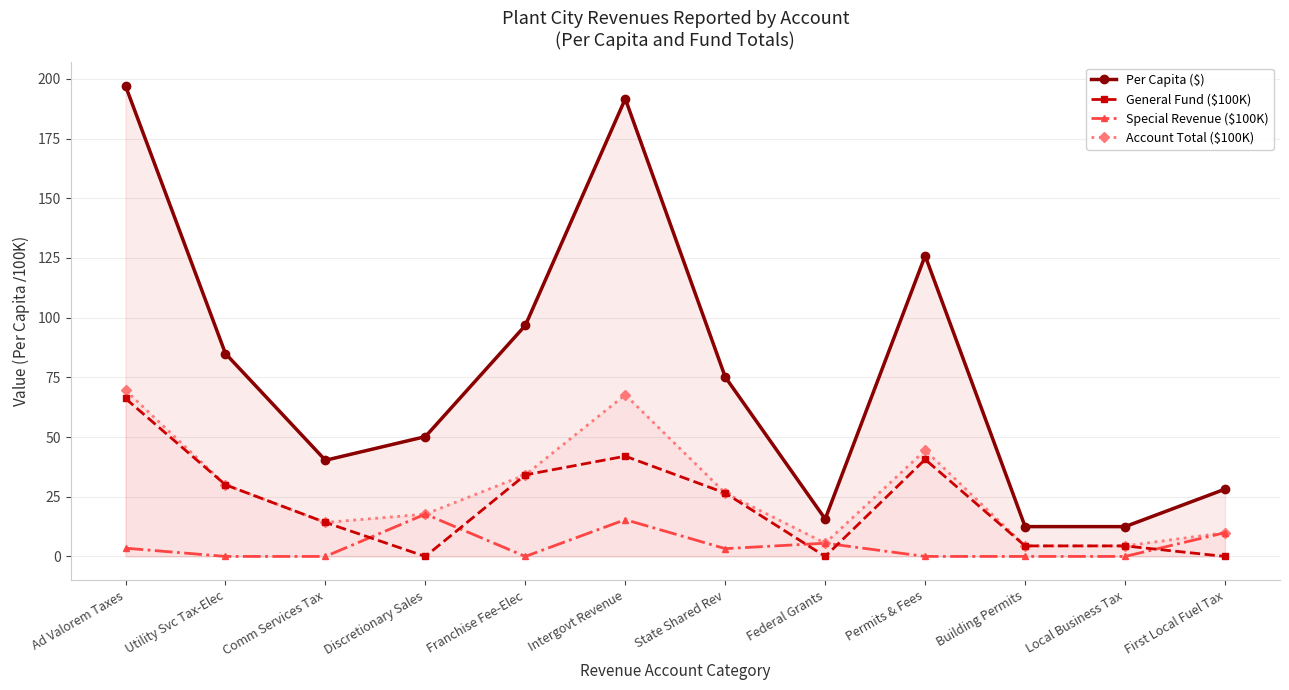

How many values in Special Revenue ($100K) are above zero?

6